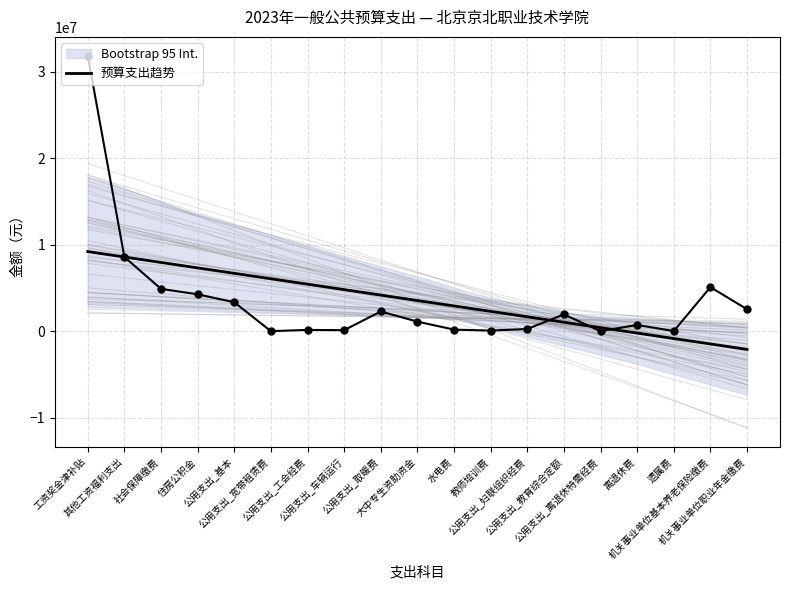

How many data points are less than 1124000?

9